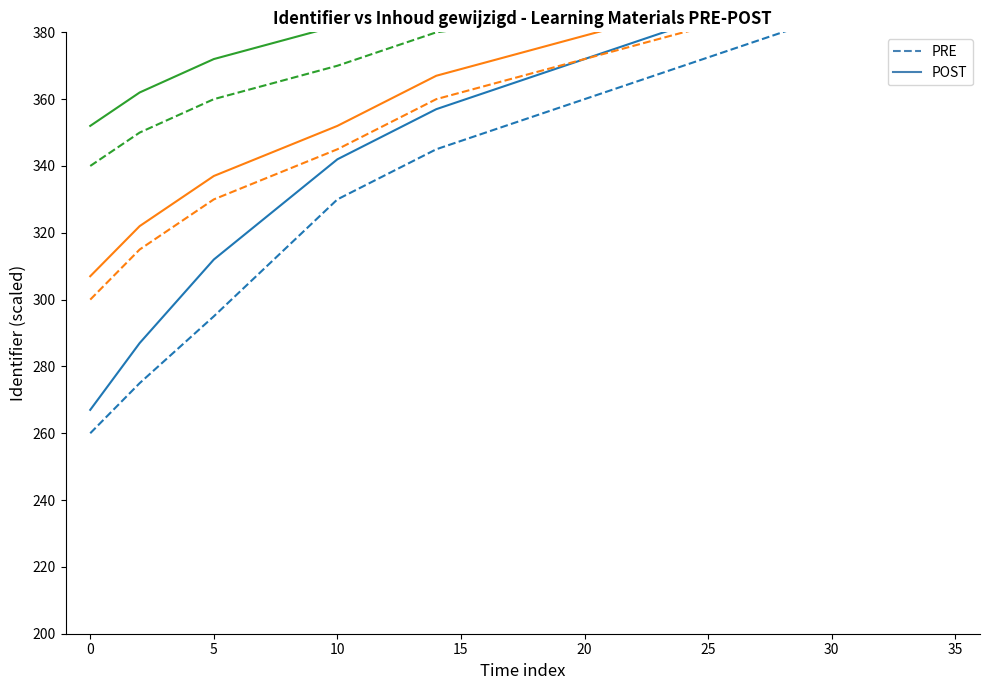

True or false: Introductie op het thema POST and Introductie op het thema PRE intersect in this chart.

False